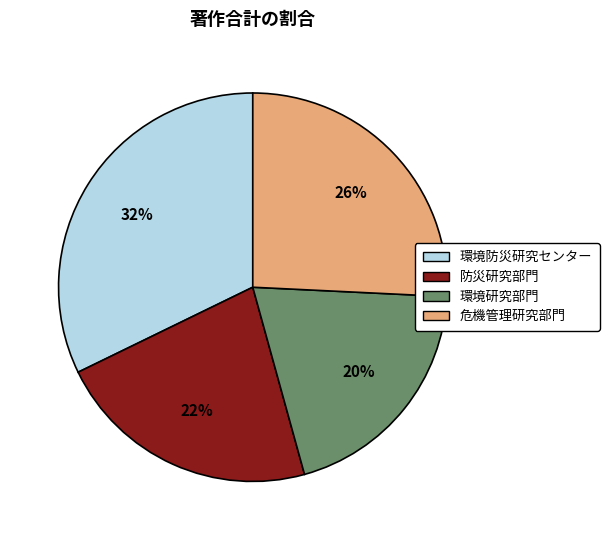

To the nearest percent, what is the difference between the largest and smallest slice percentages?

12%